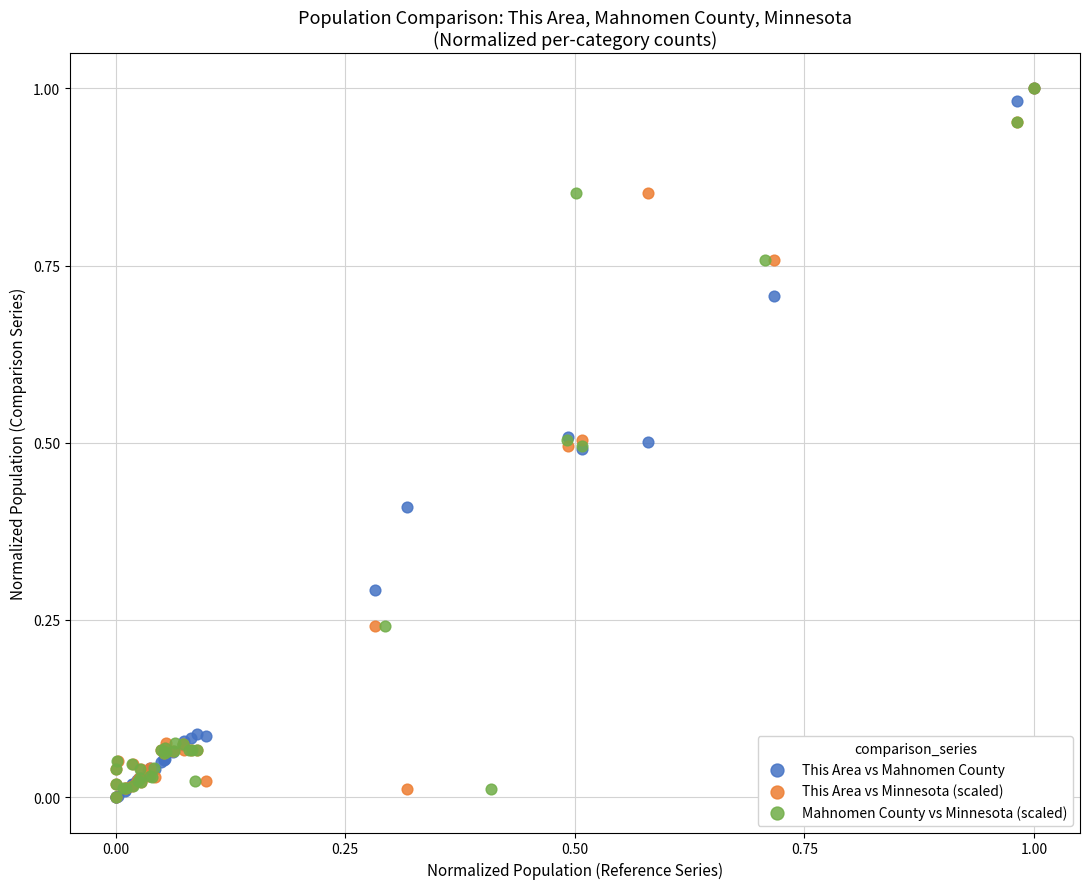

What are all the series names shown in the legend?

This Area vs Mahnomen County, This Area vs Minnesota (scaled), Mahnomen County vs Minnesota (scaled)